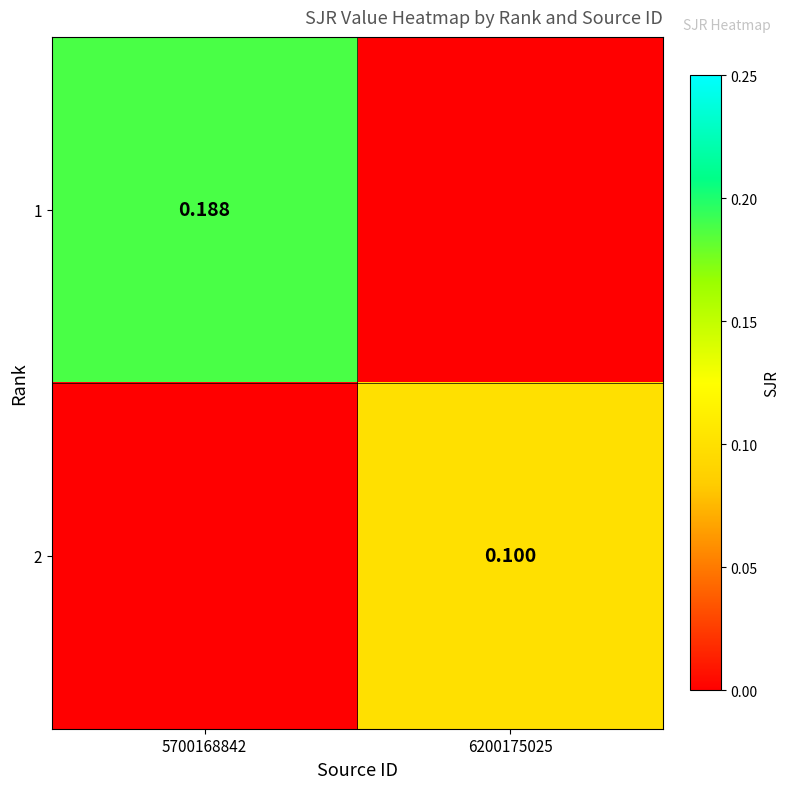

The value of 1 at 6200175025 is -0.1. True or false?

False